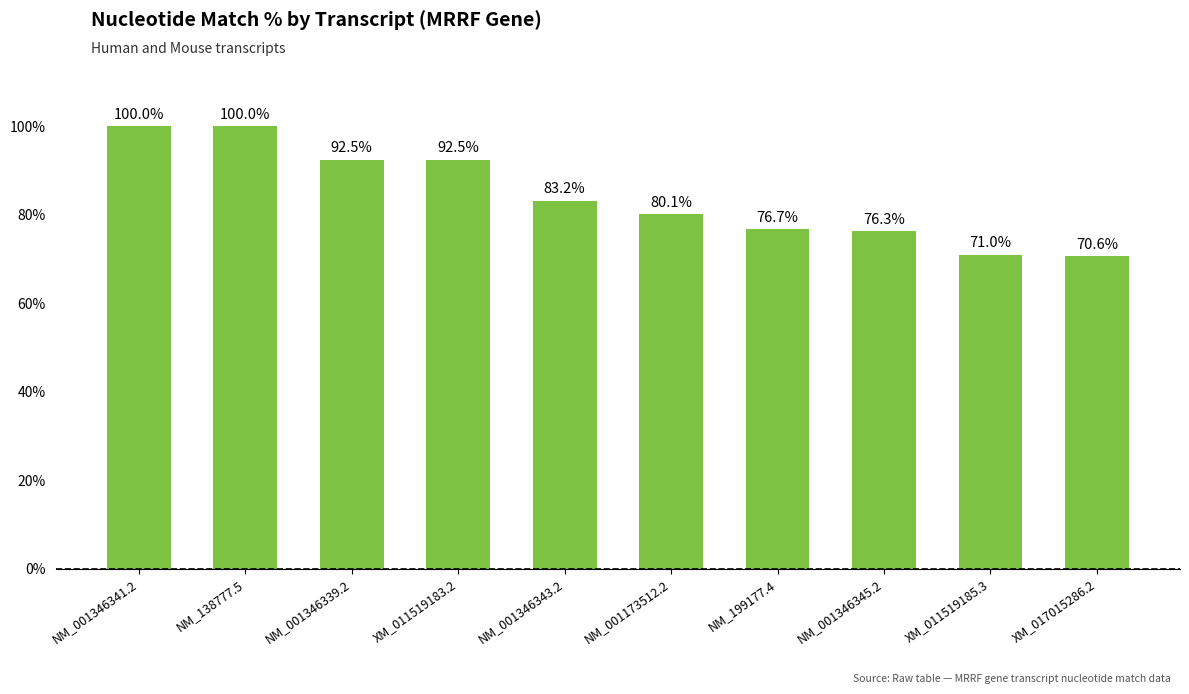

The value at NM_001346339.2 is 92.5. True or false?

True